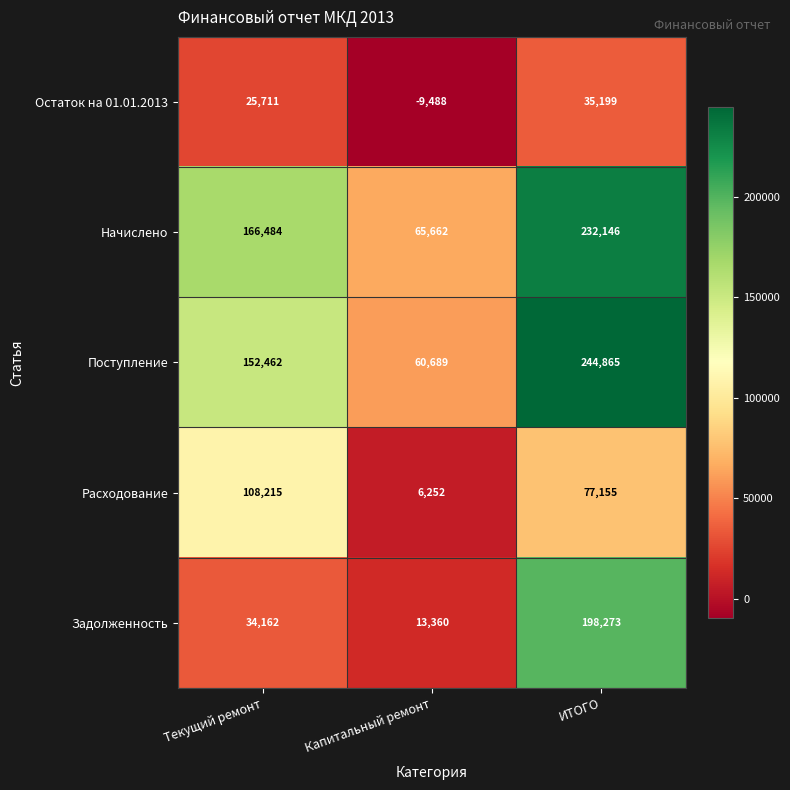

What is the difference between the Задолженность values at Текущий ремонт and Капитальный ремонт?

20802